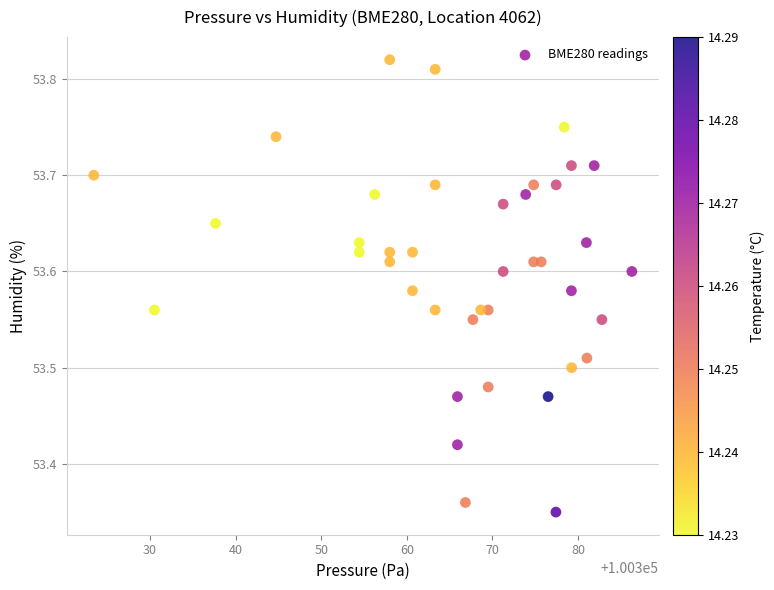

What is the range of X values (max minus min)?

62.8